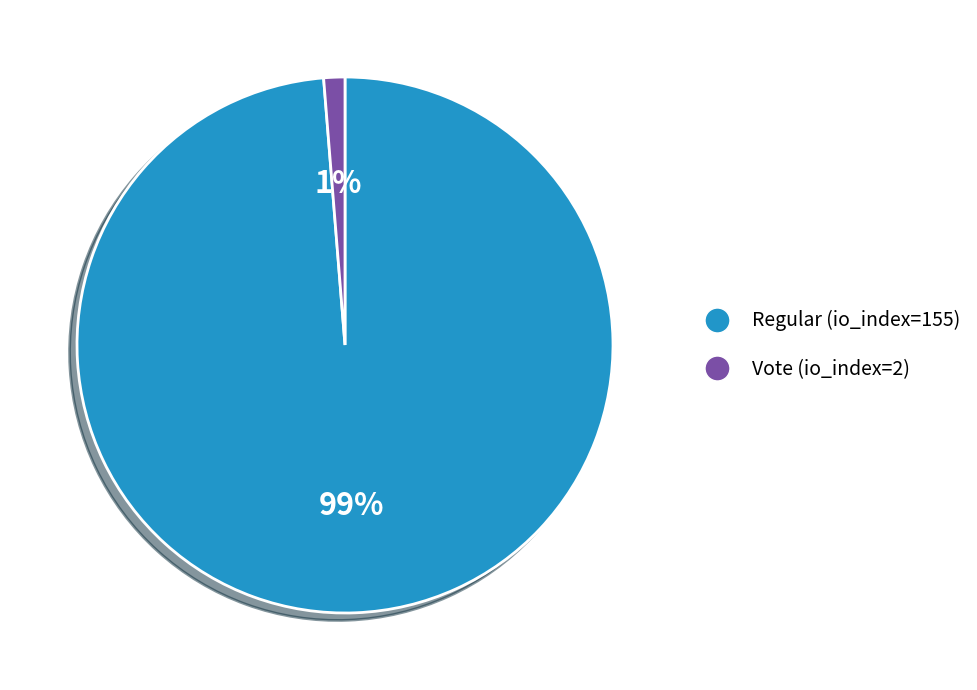

What is the smallest slice in the pie chart?

Vote (io_index=2)